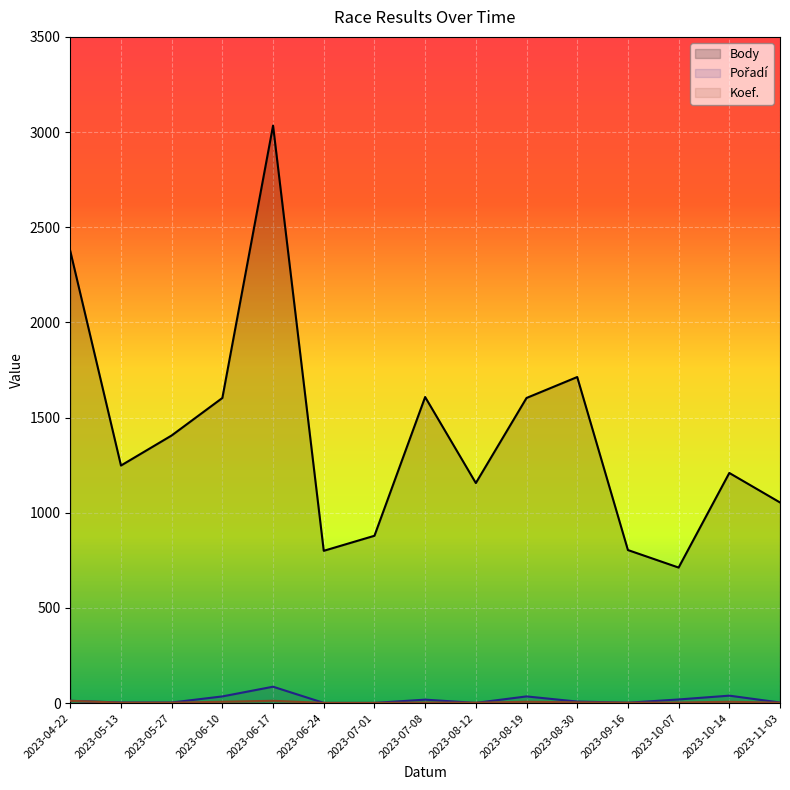

True or false: Pořadí and Body cross at least once.

False